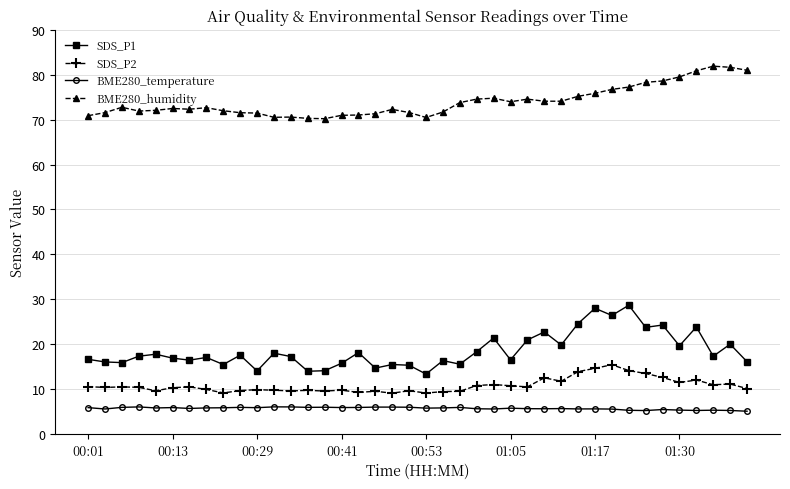

Which series has the widest spread of values?

SDS_P1